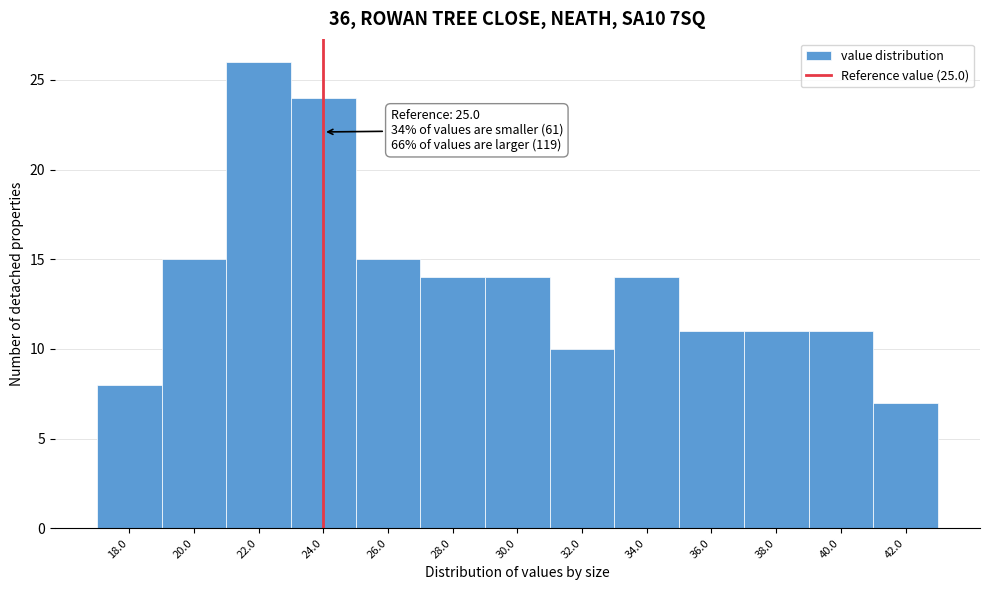

Reading right to left, list all the values displayed in this chart.

7	11	11	11	14	10	14	14	15	24	26	15	8